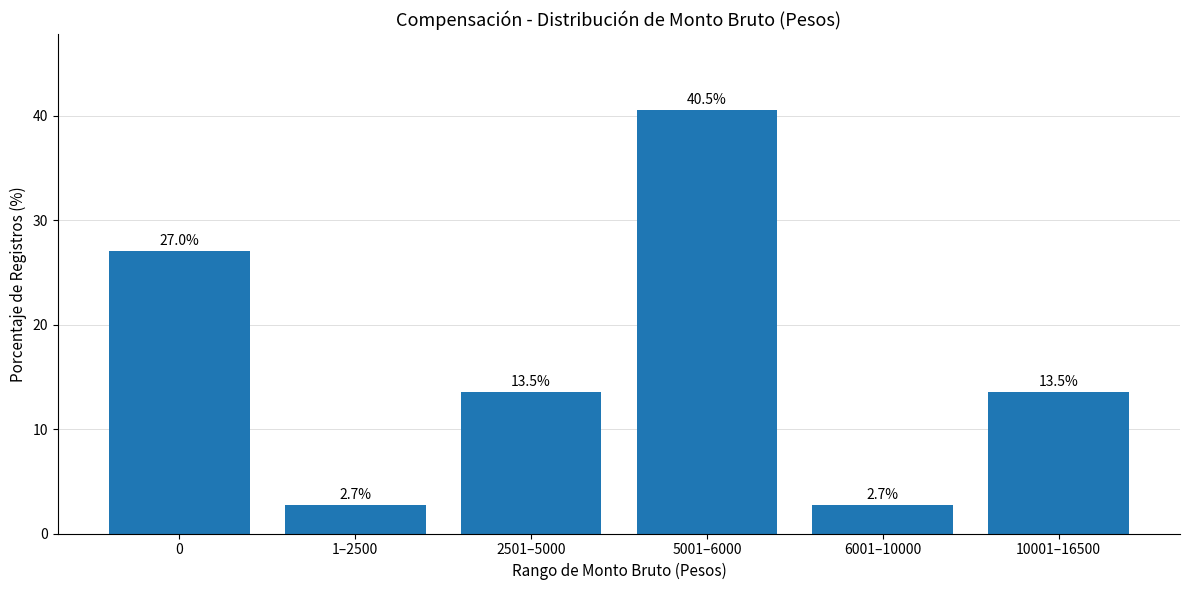

Does the chart contain stacked bars?

No